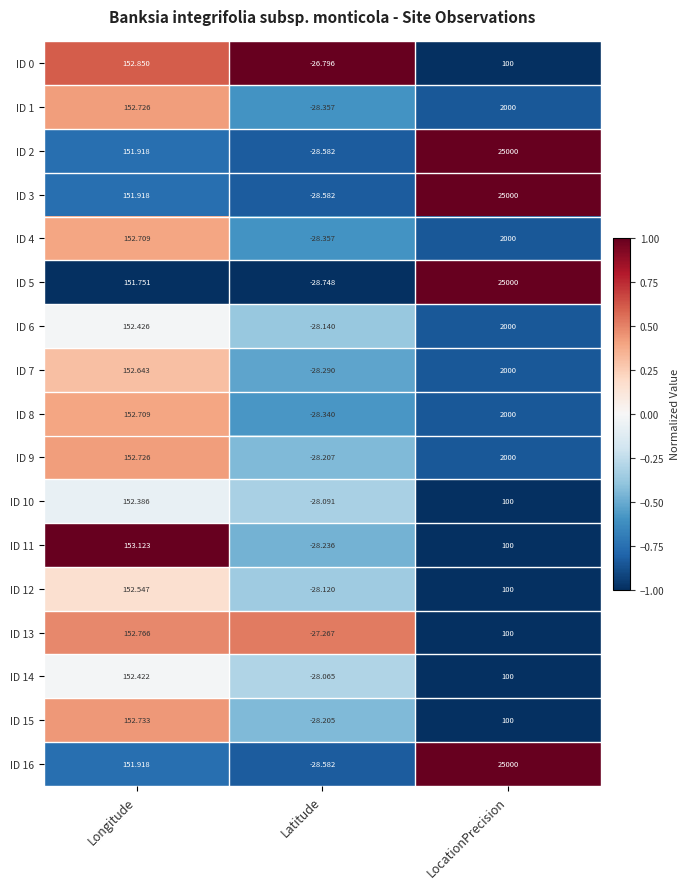

At which label does ID 12 first exceed 100?

Longitude